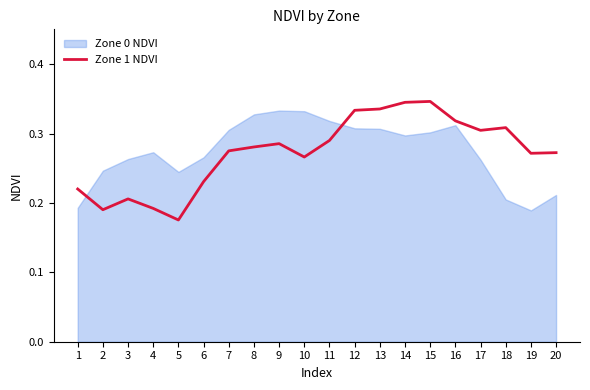

True or false: Zone 1 NDVI has a value of 0.5 at 16.

False